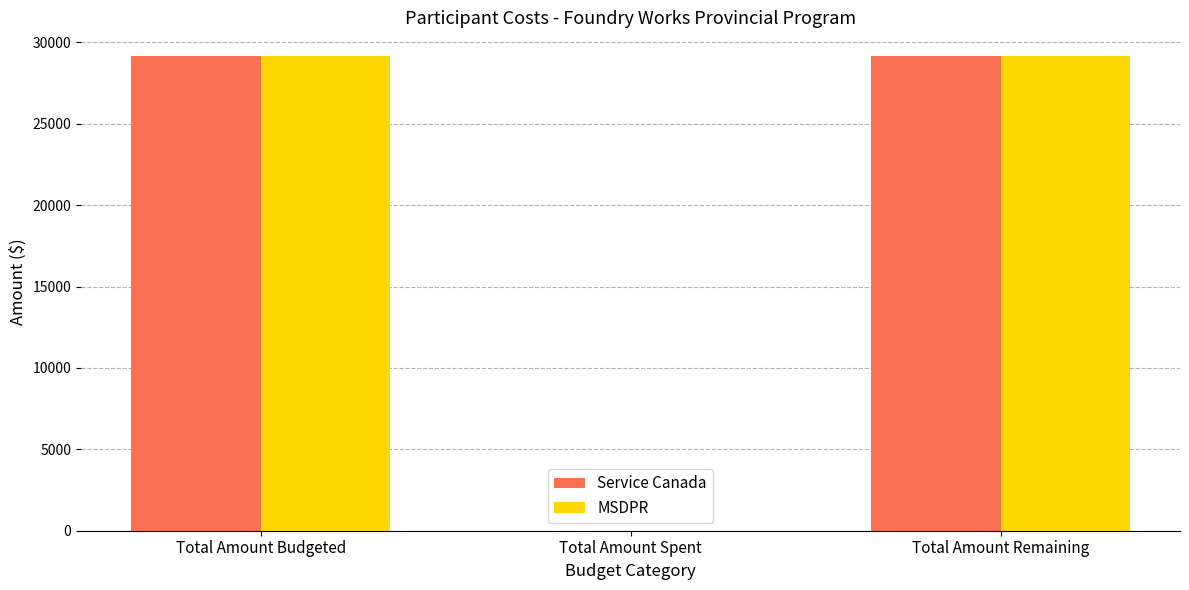

Is the value of MSDPR at Total Amount Budgeted greater than the value of Service Canada at Total Amount Spent?

Yes